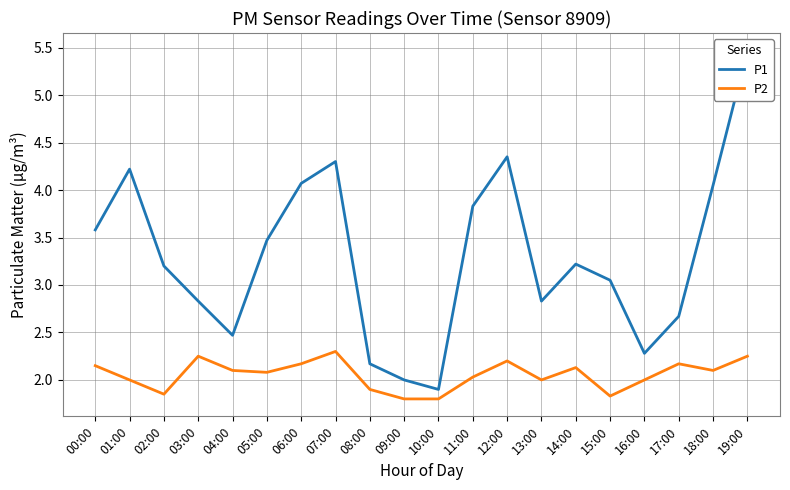

Which has a higher value, 01:00 or 14:00?

01:00